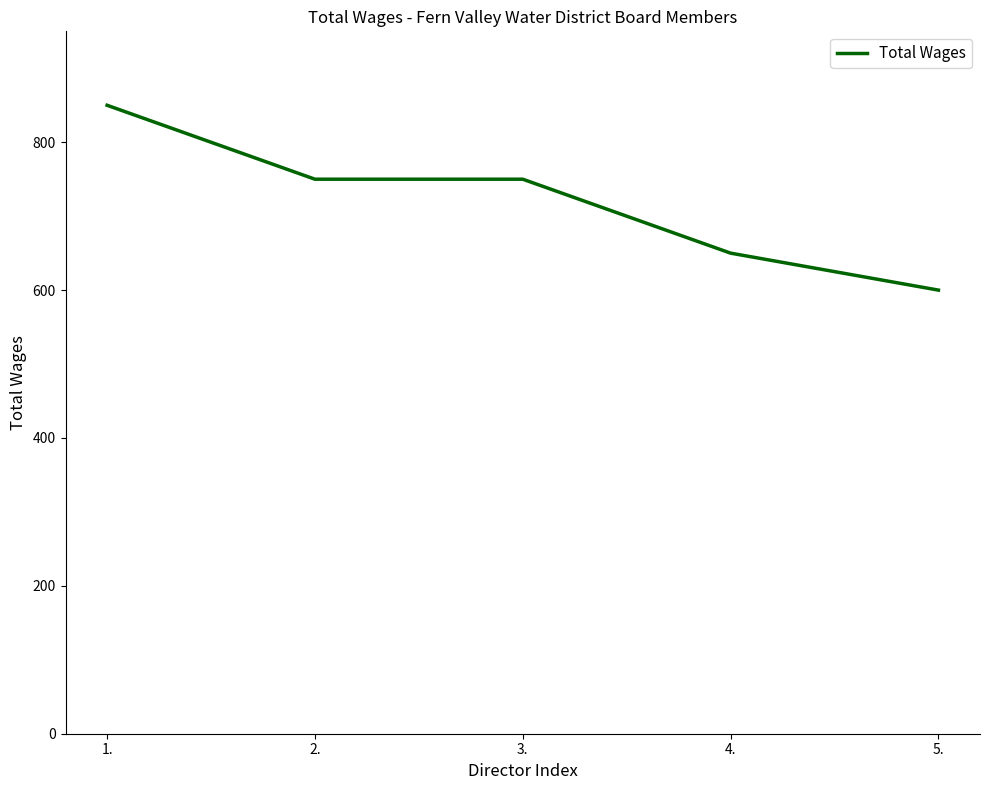

True or false: the data has more than 2 interior local peaks.

False